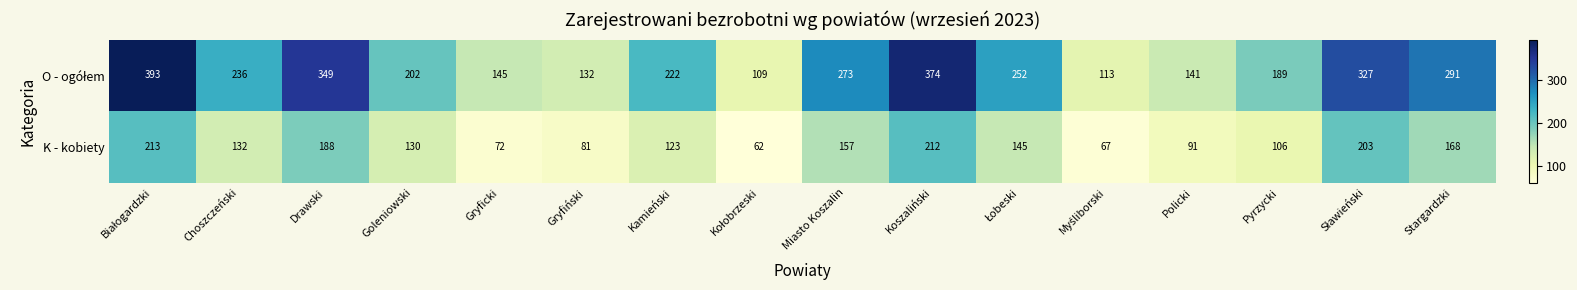

What is the spread (max minus min) of values at Gryficki?

73